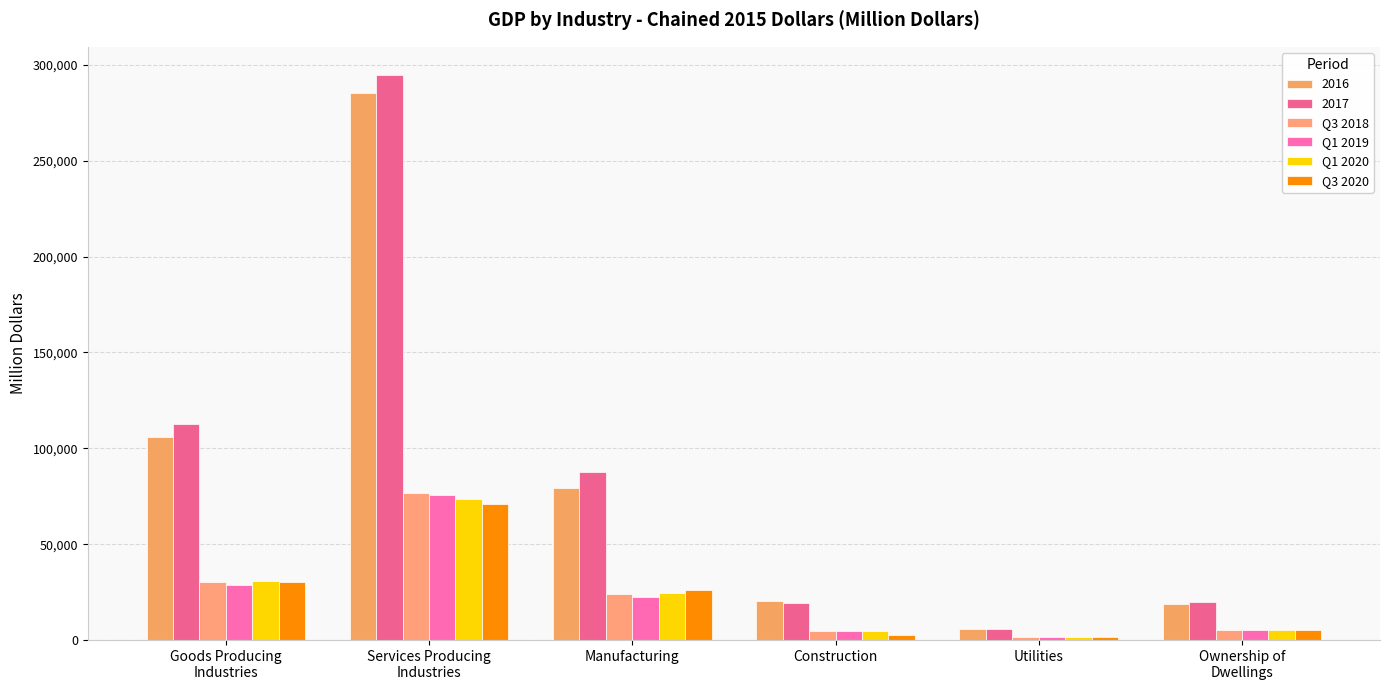

The value of Q3 2018 at Construction is 2977.2. True or false?

False